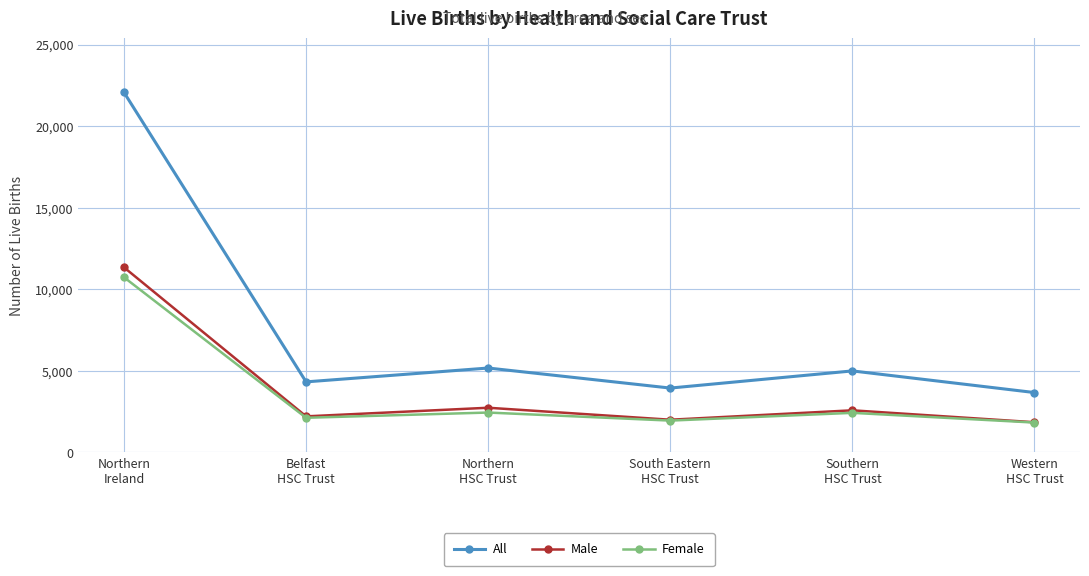

Does the chart have visible grid lines?

Yes